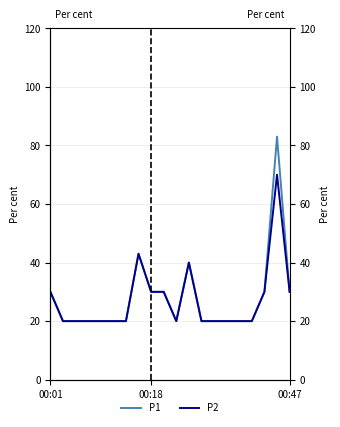

Is this an area chart (filled region under the line)?

No